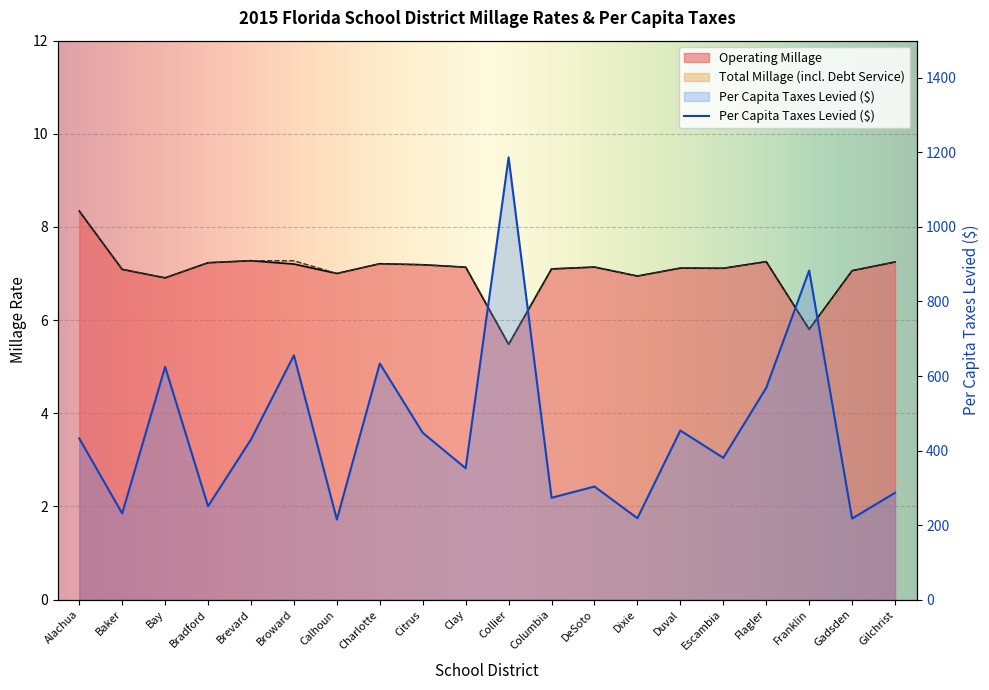

True or false: Total Millage has more than 1 points higher than both neighbors.

True